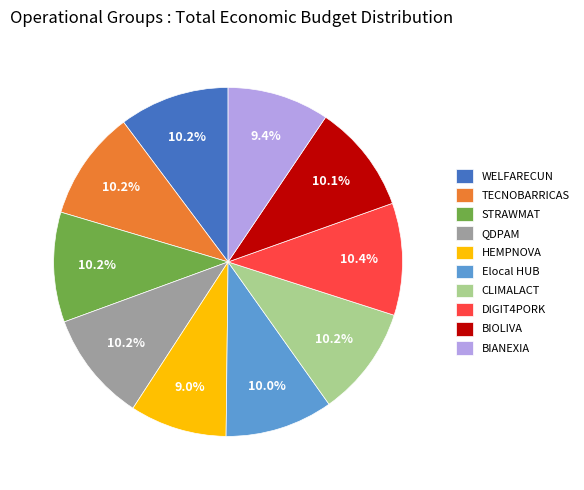

To the nearest percent, what portion does BIOLIVA represent?

10%